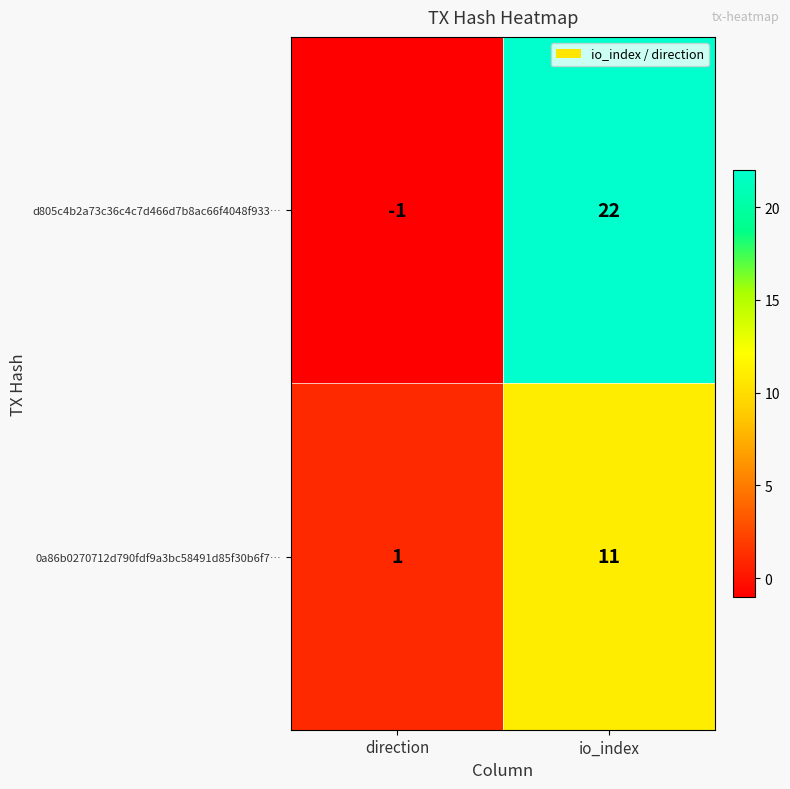

Reading left to right, list all the values displayed in this chart.

d805c4b2a73c36c4c7d466d7b8ac66f4048f933…: -1	22
0a86b0270712d790fdf9a3bc58491d85f30b6f7…: 1	11